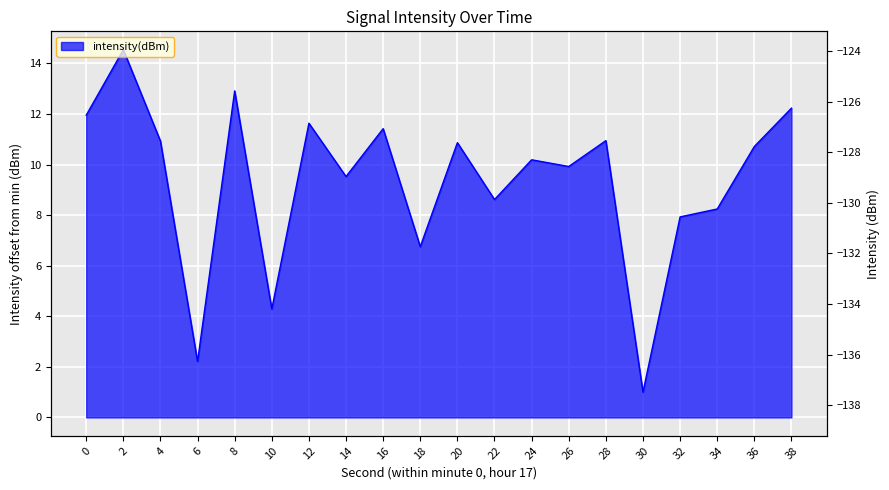

What is the greatest value displayed?

14.5